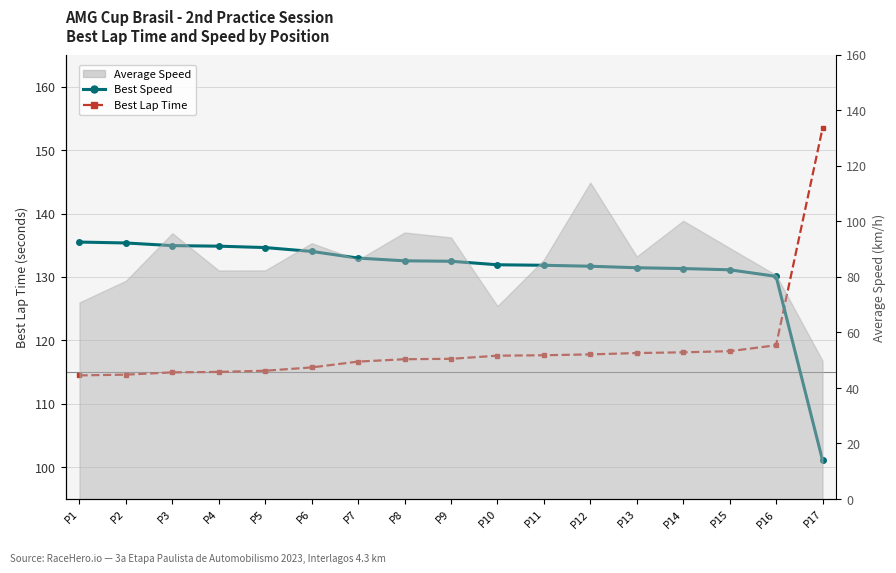

True or false: Best Speed has a value of 135.5 at P1.

True